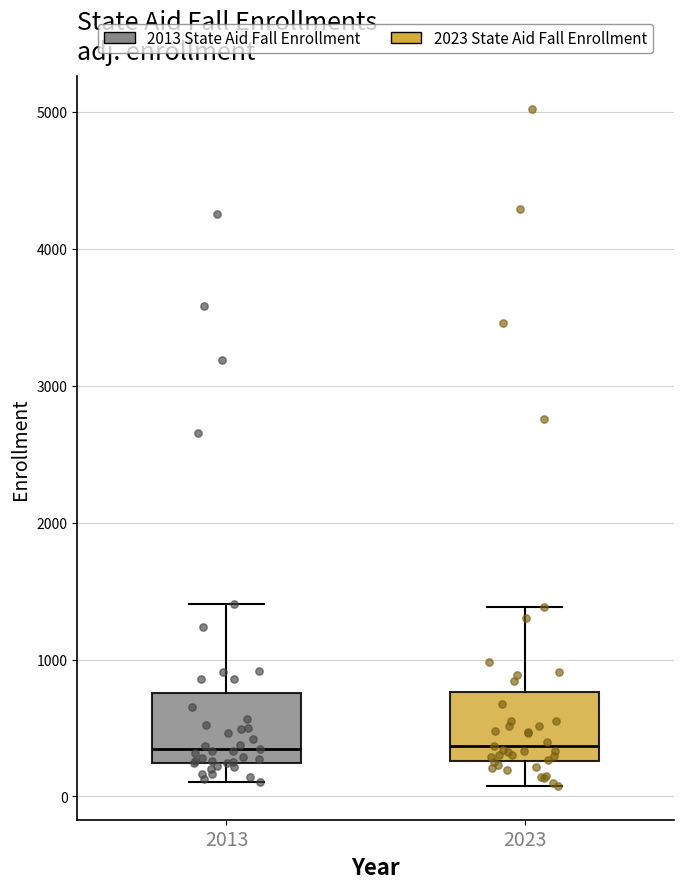

Reading left to right, read every box against the y-axis: the position of its median line, the range the box covers, and the ends of its whiskers. The values are not printed on the chart, so give them approximately, as read against the axis.

2013: median 300, box 200 to 800, whiskers 100 to 1400
2023: median 400, box 300 to 800, whiskers 100 to 1400